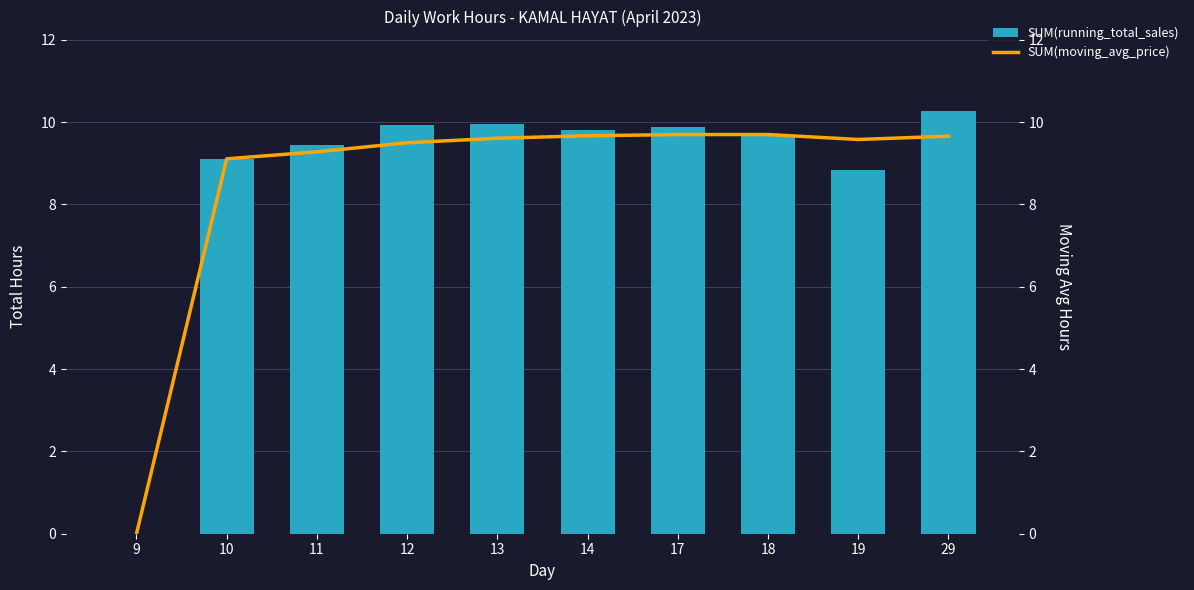

What are all the series names shown in the legend?

SUM(running_total_sales), SUM(moving_avg_price)